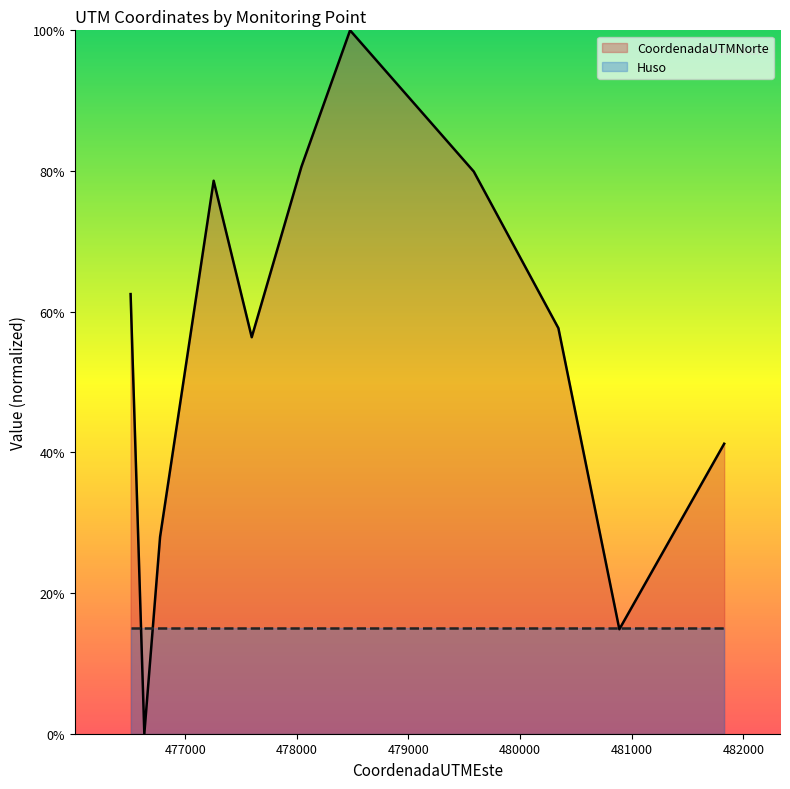

At which category does the data reach its first local peak?

477255